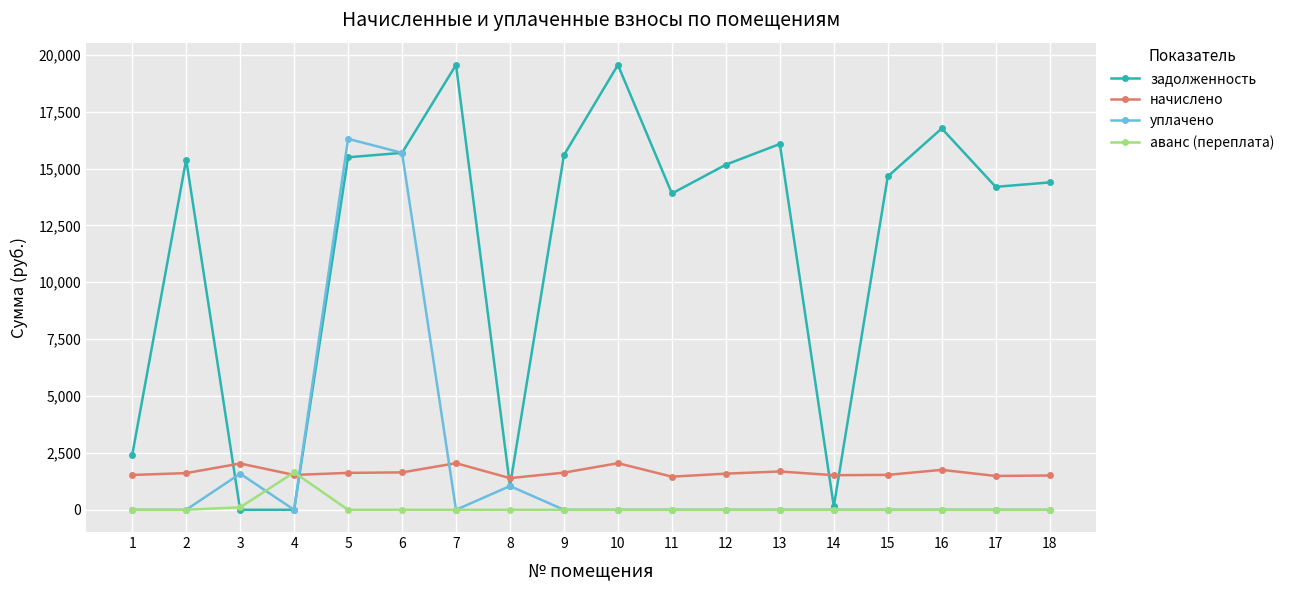

What are all the series names shown in the legend?

задолженность, начислено, уплачено, аванс (переплата)